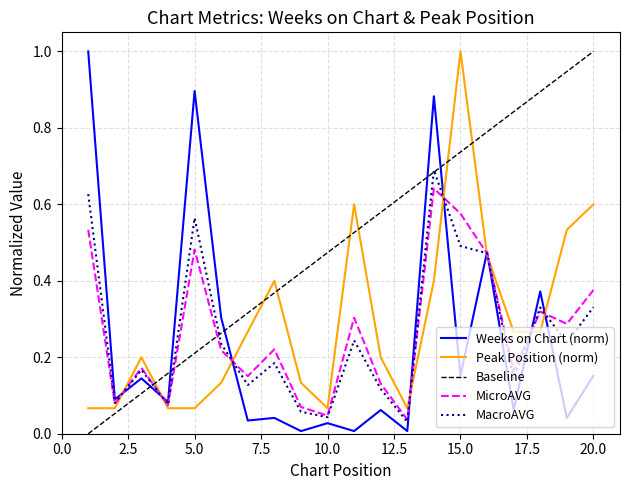

True or false: Peak Position and Weeks on Chart intersect in this chart.

True